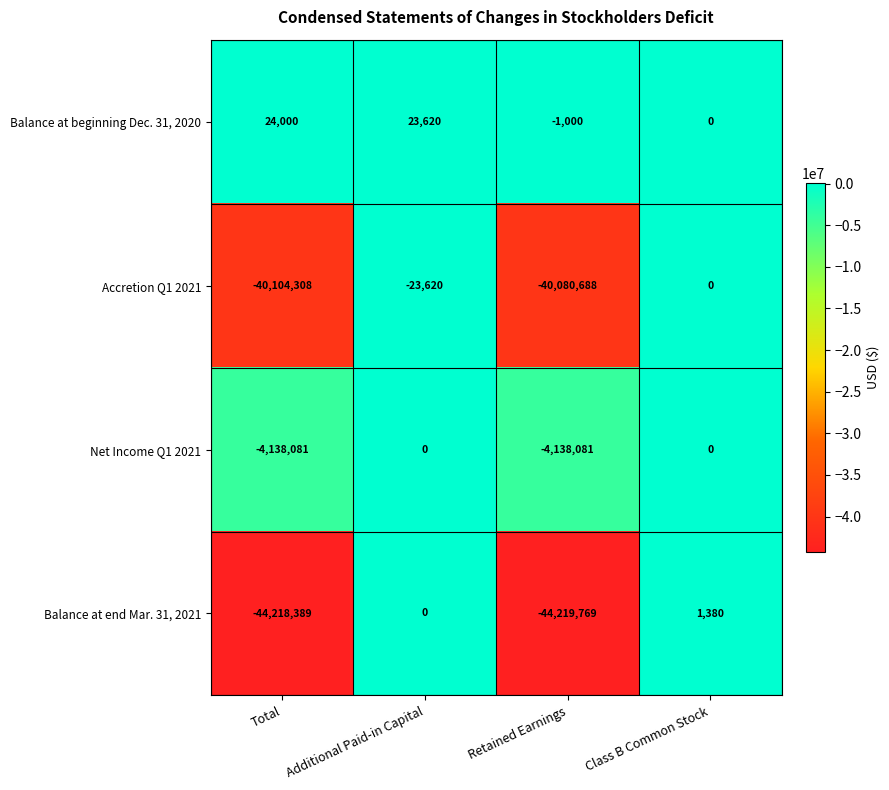

Reading right to left, list all the values displayed in this chart.

Balance at beginning Dec. 31, 2020: 0	-1000	23620	24000
Accretion Q1 2021: 0	-40080688	-23620	-40104308
Net Income Q1 2021: 0	-4138081	0	-4138081
Balance at end Mar. 31, 2021: 1380	-44219769	0	-44218389